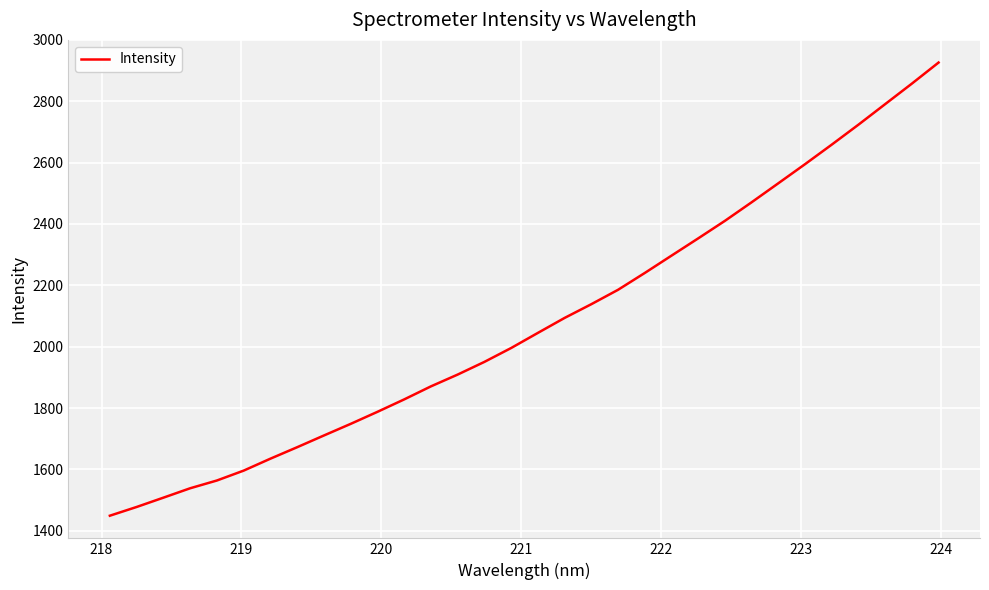

What is the maximum value shown in the chart?

2926.3